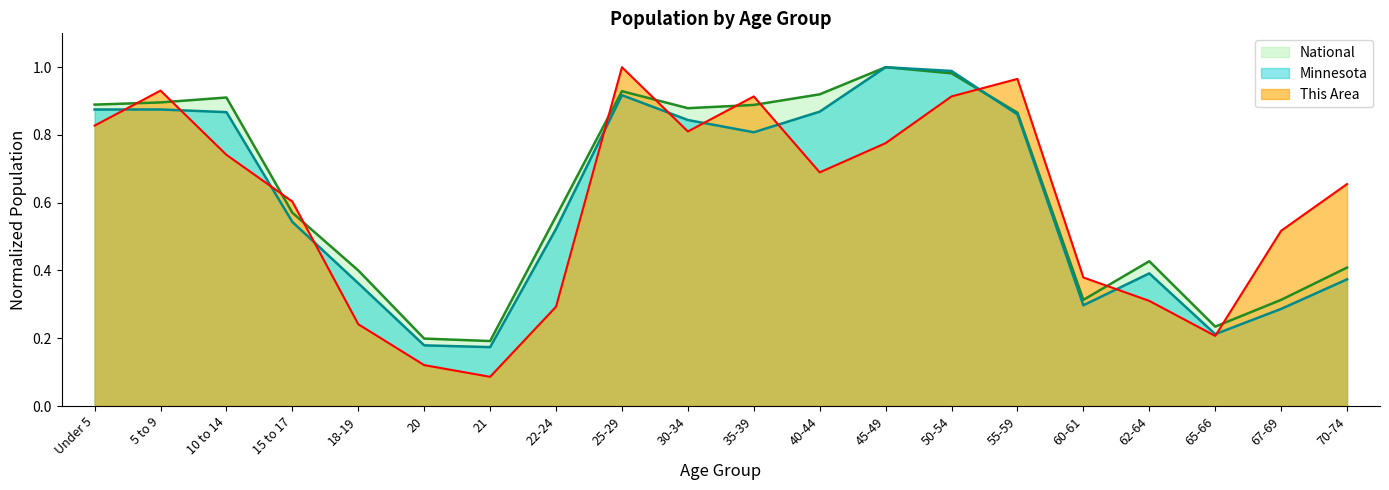

Rank the series at 5 to 9 from lowest to highest value.

Minnesota, National, This Area